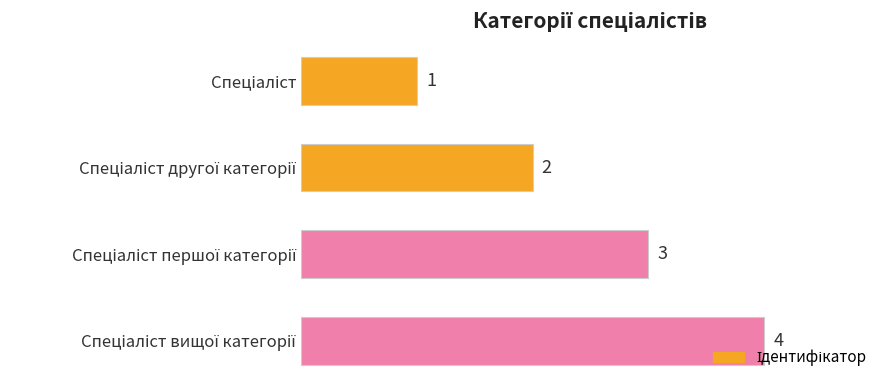

What is the value of the 3rd bar from the top?

3